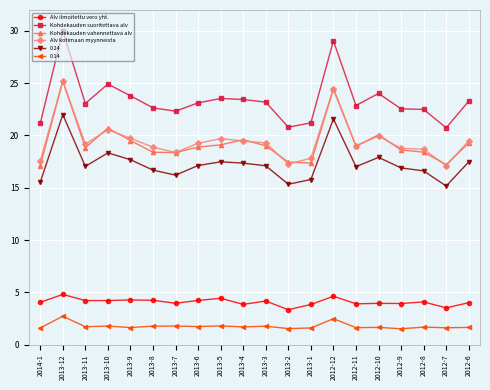

How many categories are shown in the chart?

20